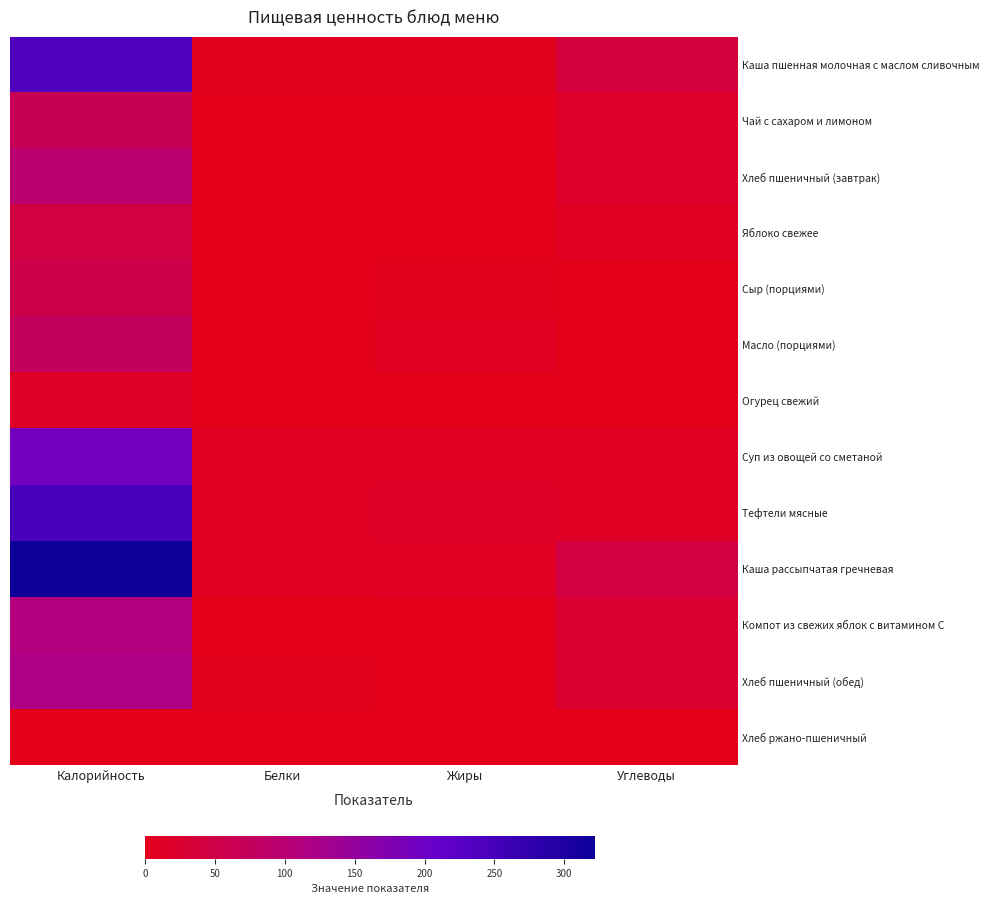

What is the difference between the highest and lowest values at Углеводы?

44.6